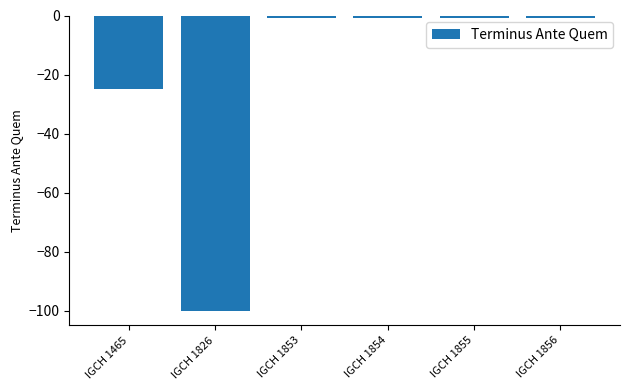

Which category has the lowest value across all series?

IGCH 1826